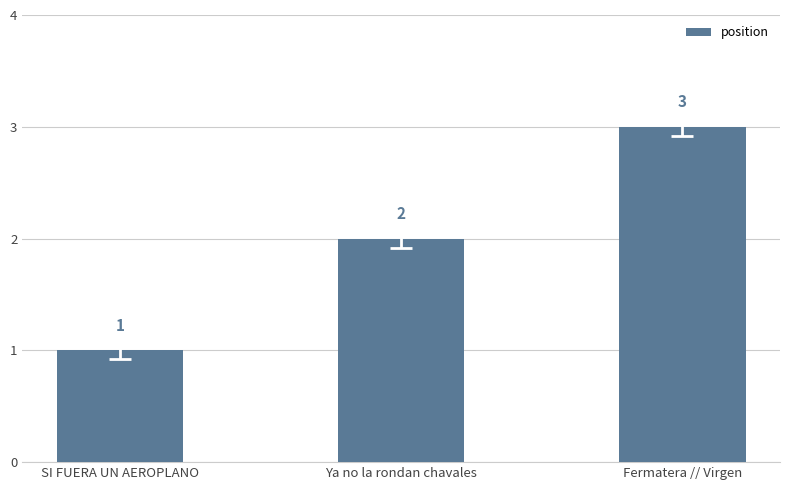

At which category does the chart reach its minimum across all series?

SI FUERA UN AEROPLANO